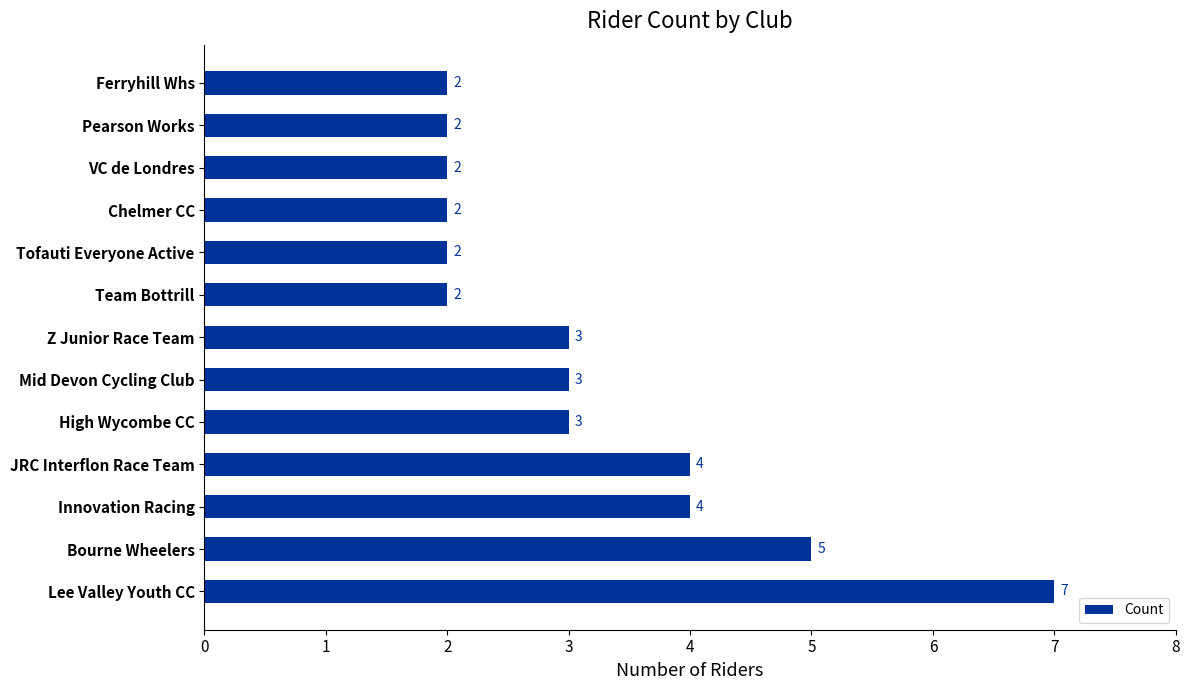

How many data points are less than 3?

6